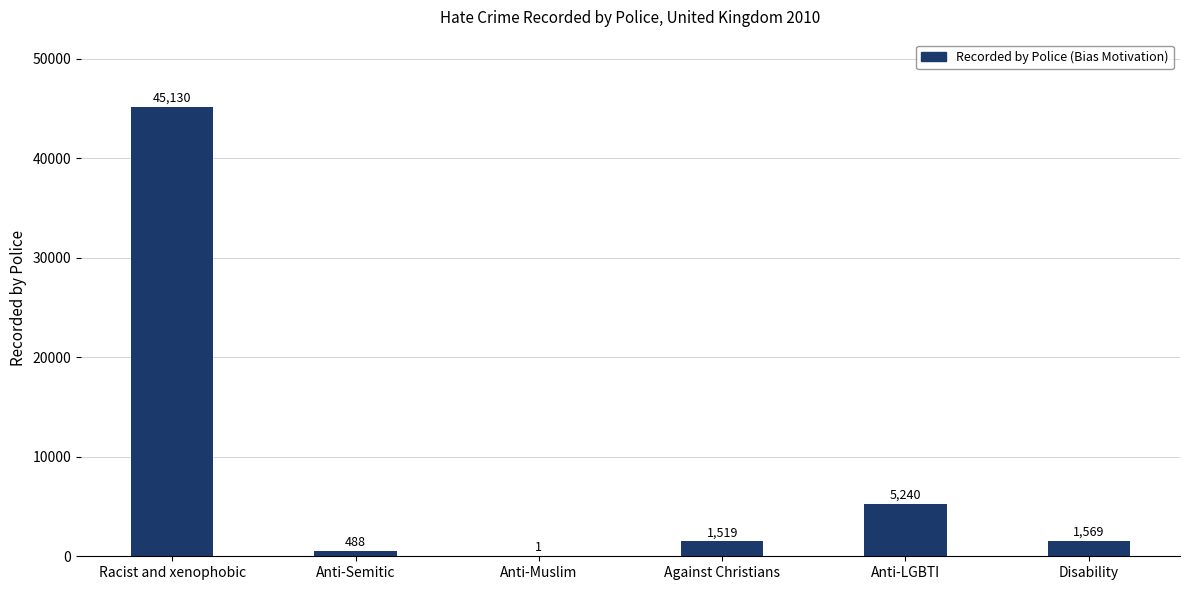

What is the sum of the values at Disability and Anti-Semitic?

2057